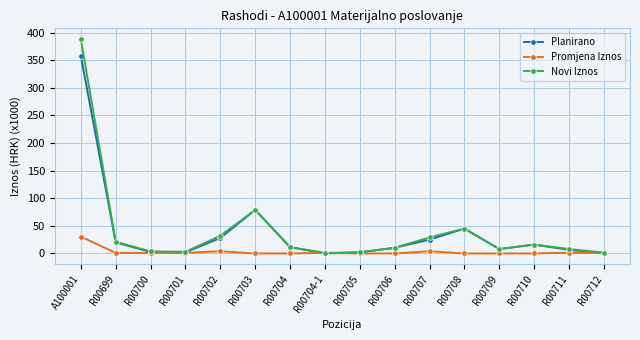

What is the difference between the highest and lowest values at R00704?

11.5